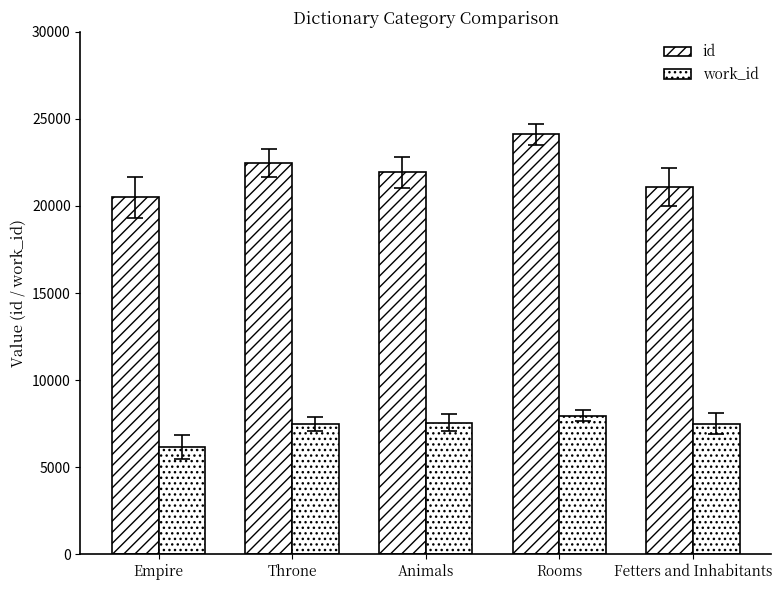

What is the maximum value for work_id?

7957